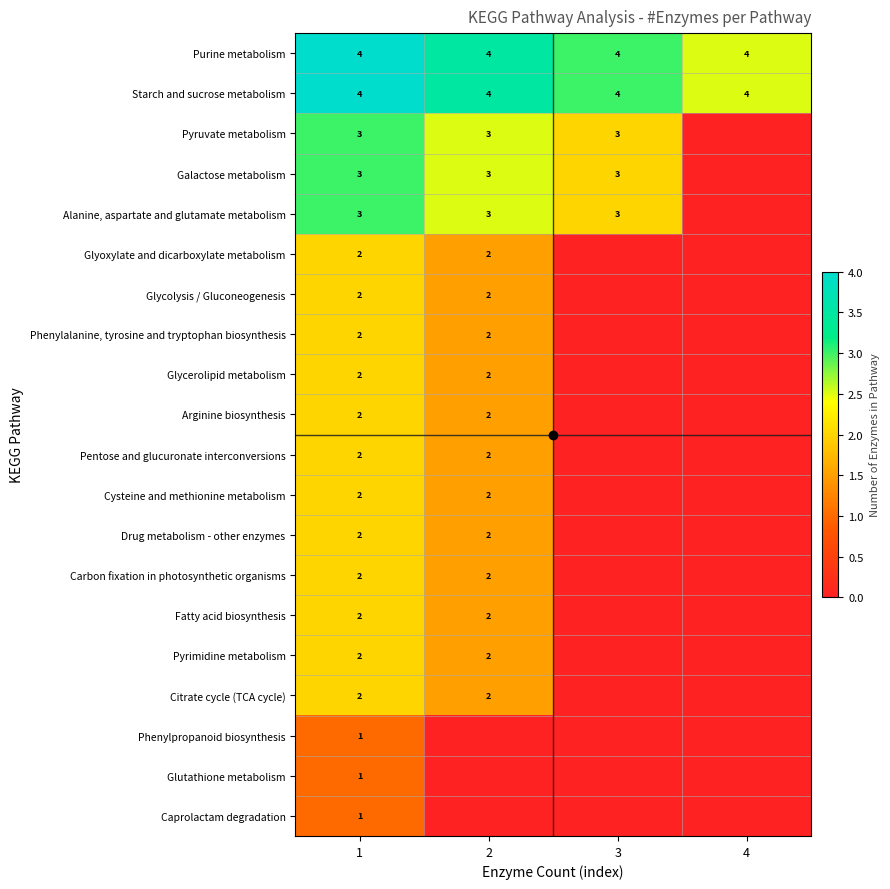

The value of Pyrimidine metabolism at 3 is 0.0. True or false?

True